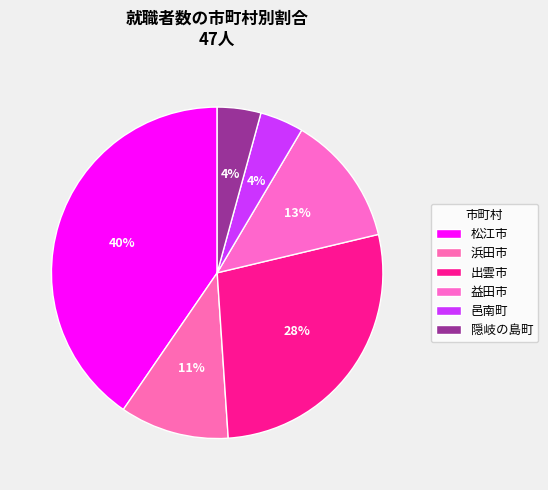

True or false: 松江市 accounts for 40% of the total.

True